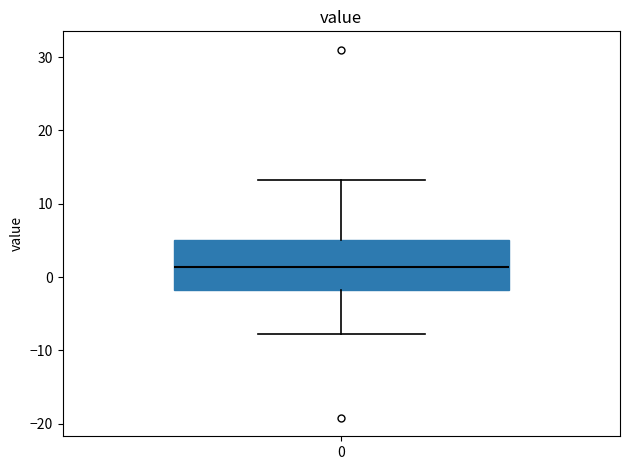

Transcribe this box plot: give where the median line is, the range the box spans, and where the two whiskers end, as read against the y-axis. The values are not printed on the chart, so give them approximately, as read against the axis.

median 1, box -2 to 5, whiskers -8 to 13